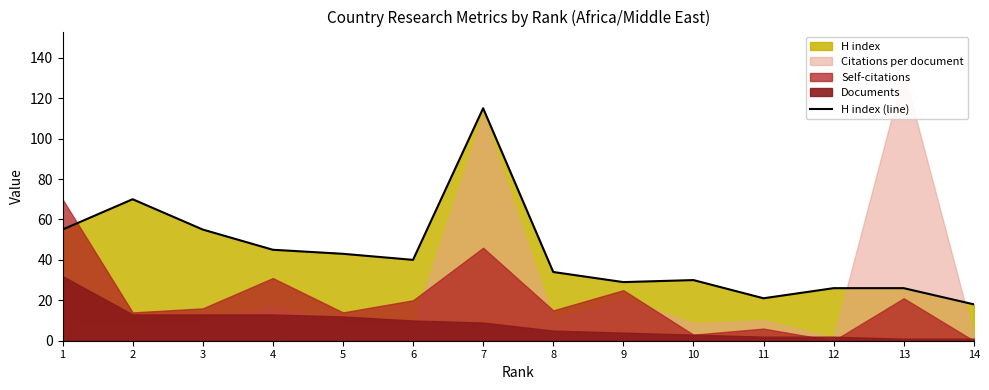

At which label does H index (line) reach its peak?

7